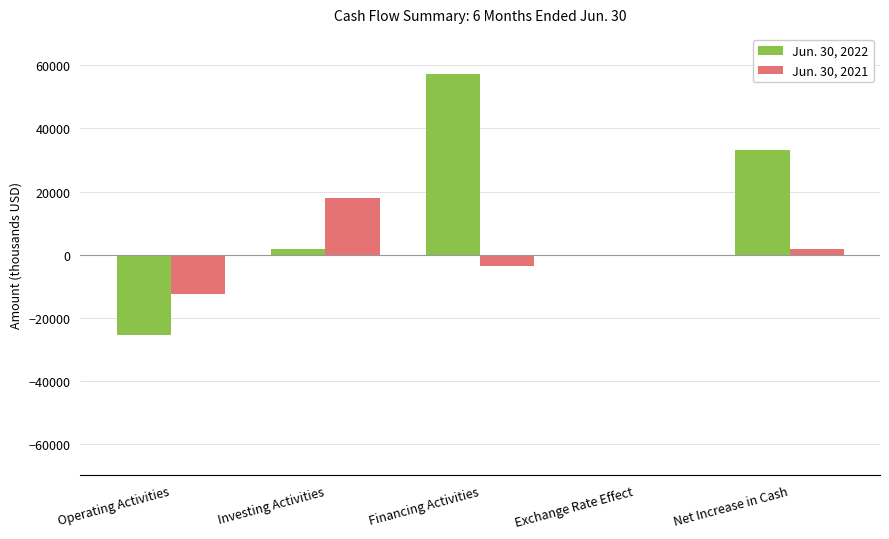

How many distinct data groups are displayed?

2